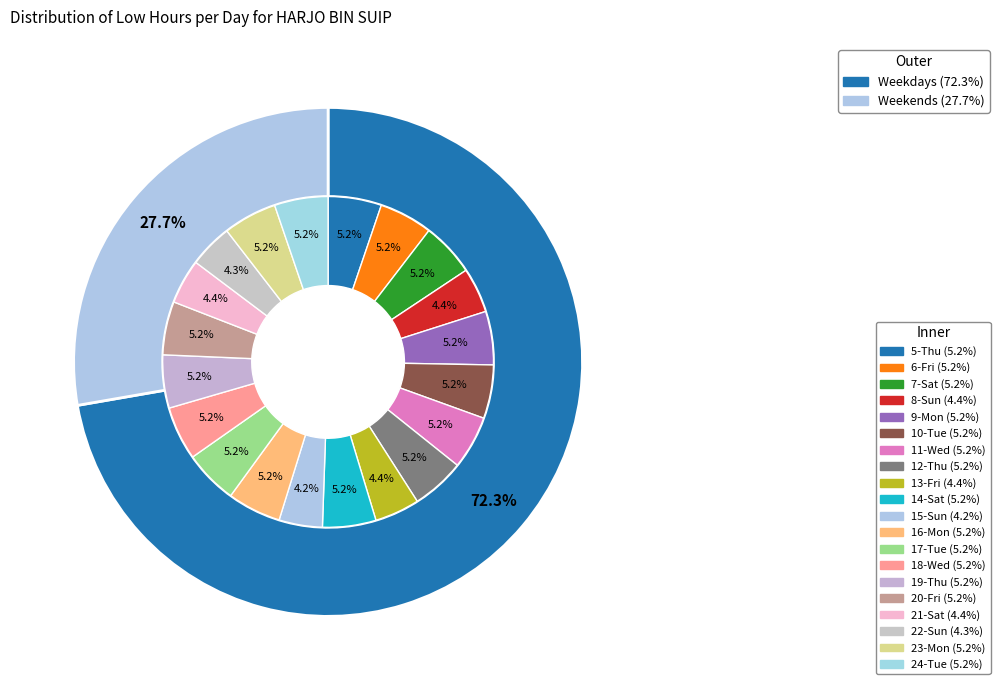

Is it true that 12-Thu is 5% of the pie?

True